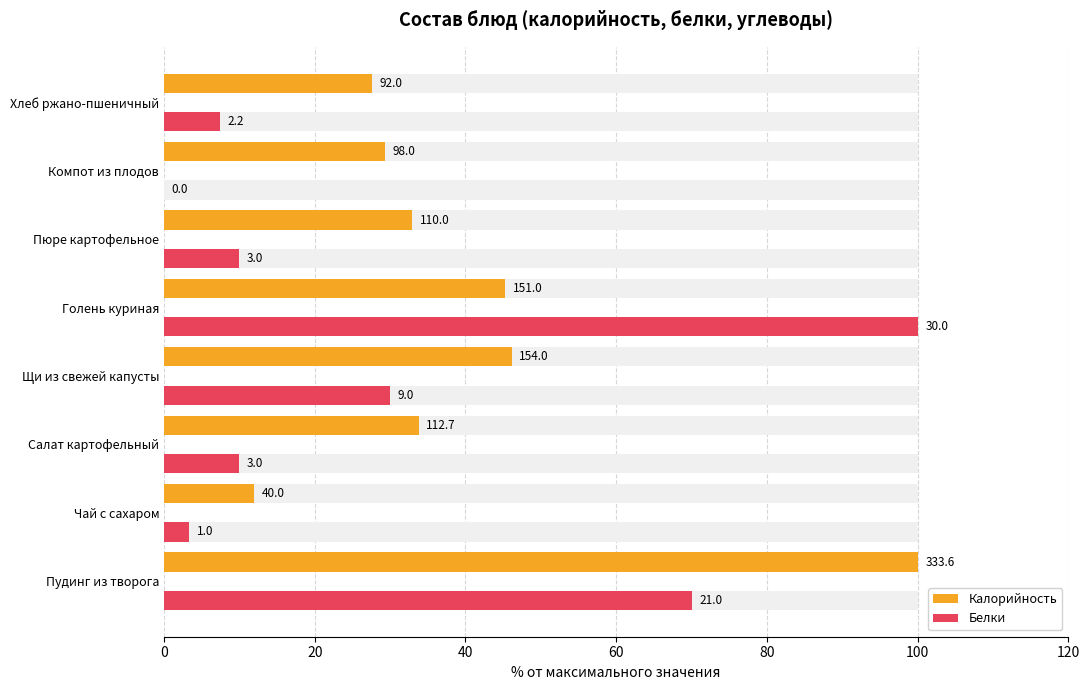

What is the minimum value for Калорийность?

12.0